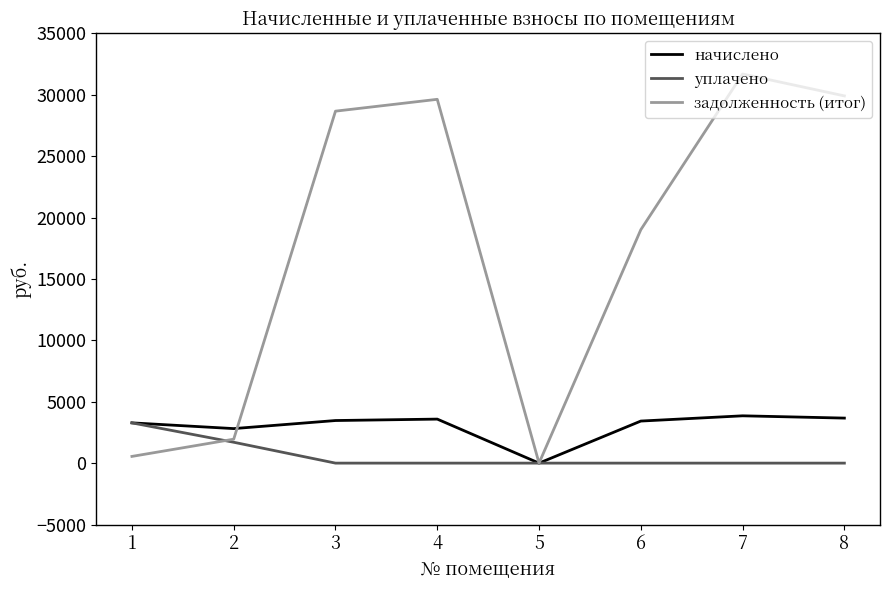

What is the greatest value displayed?

31695.7